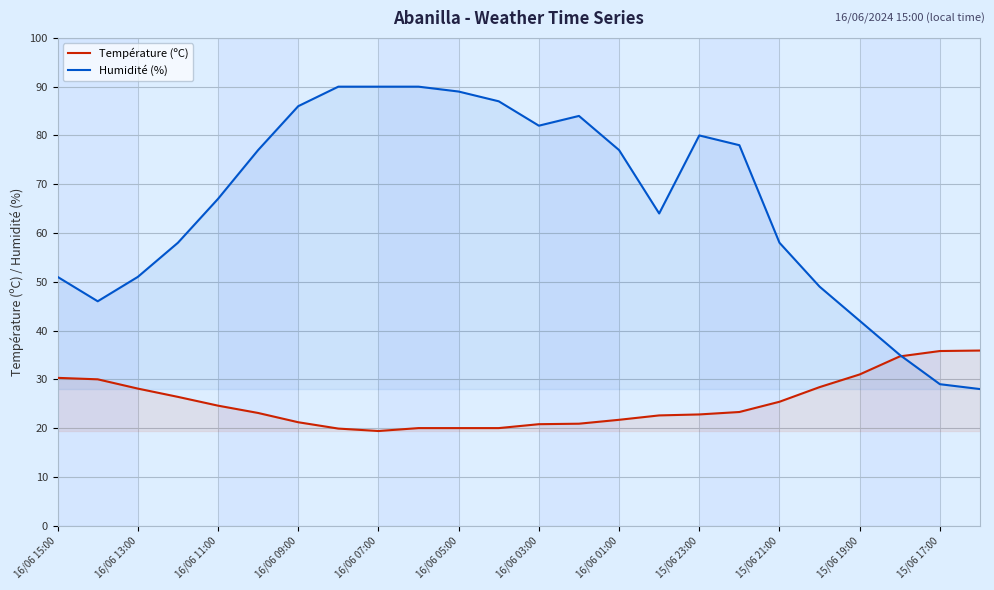

What is the maximum value for Température (ºC)?

35.9